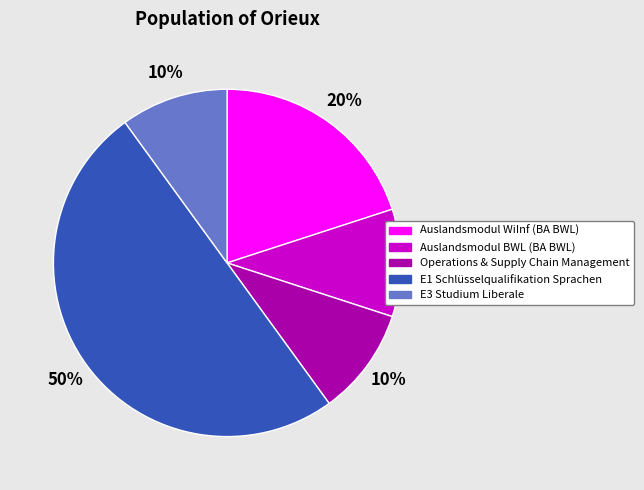

To the nearest percent, what portion does Auslandsmodul BWL (BA BWL) represent?

10%